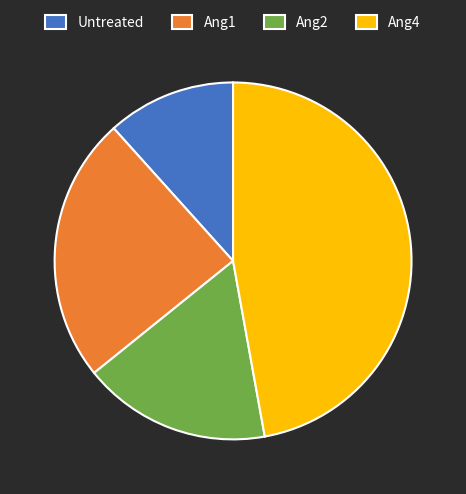

Which has a higher value, Ang1 or Untreated?

Ang1